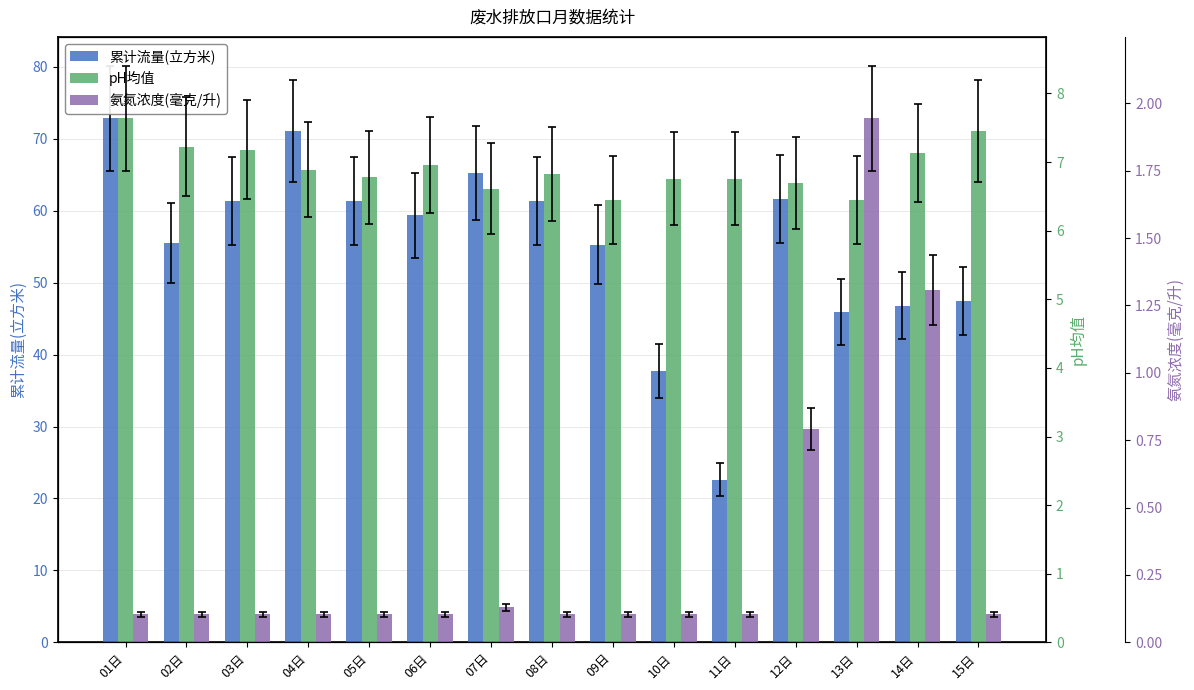

What is the label of the 7th bar from the right?

09日